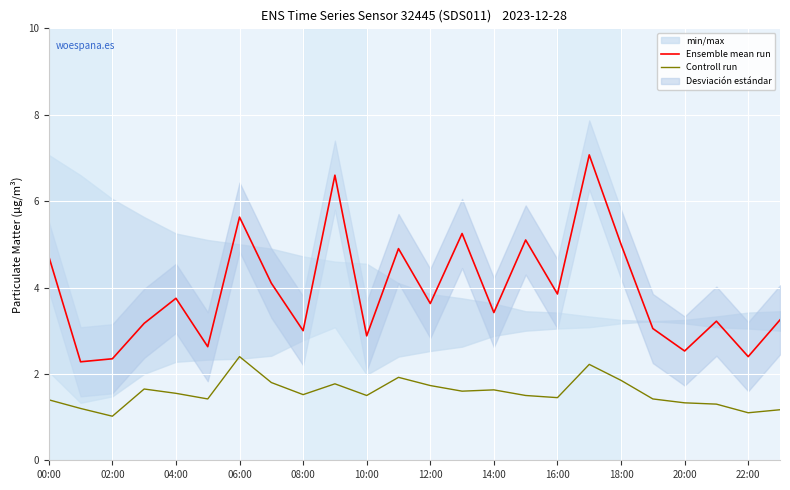

What is the sum of the Controll run values at 00:00 and 17?

3.6